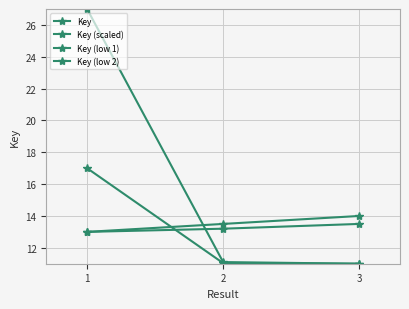

Rank the series by their maximum value, from highest to lowest.

Key, Key (scaled), Key (low 1), Key (low 2)